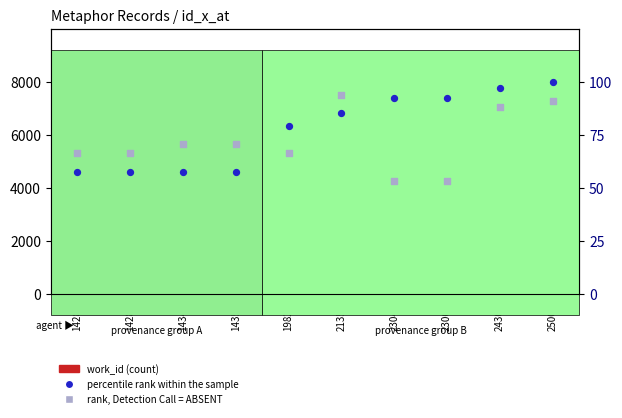

Which series contains the highest Y value?

work_id (count)